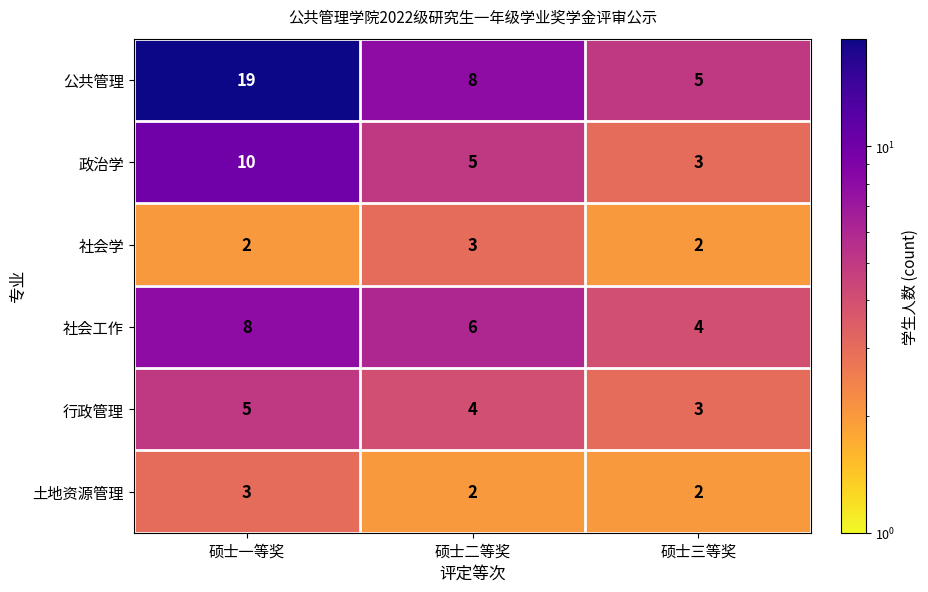

What value does the 社会学 series have at 硕士二等奖?

3